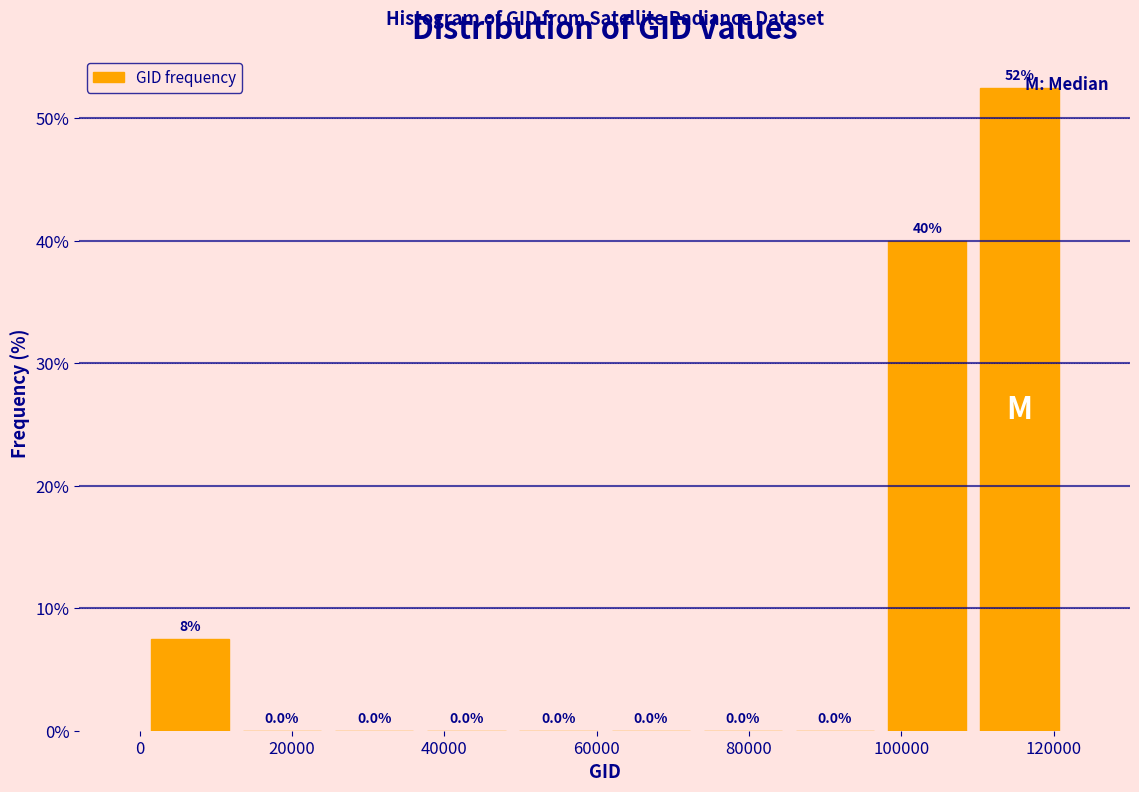

Which range on the x-axis has the tallest bar?

110000 to 122000